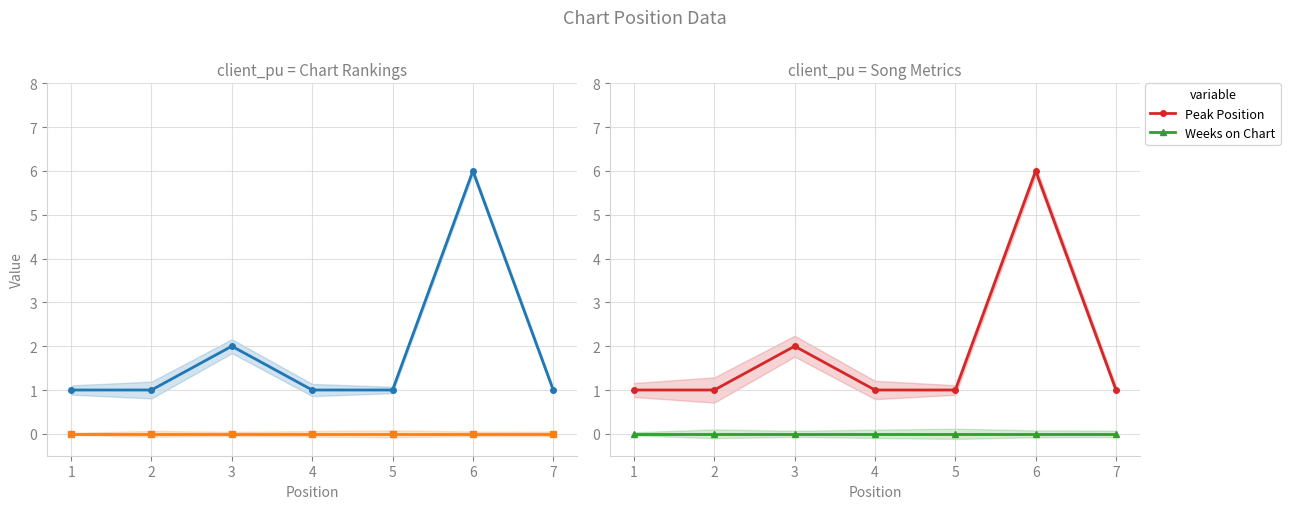

What value does the Peak Position series have at 5?

1